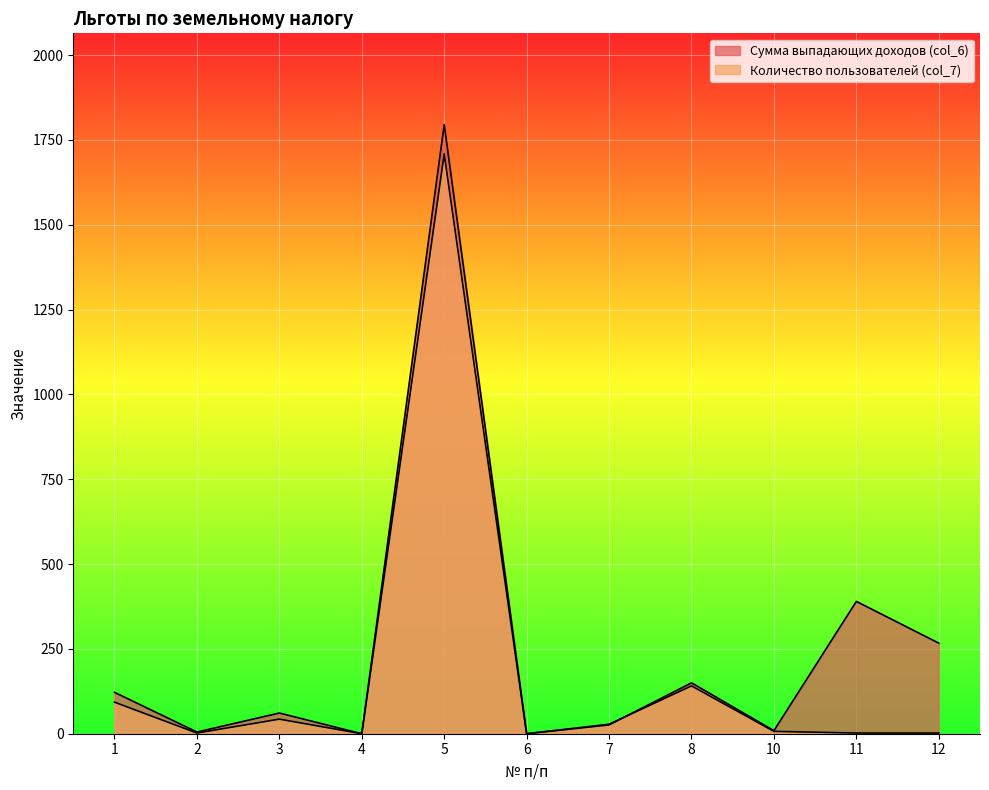

Between 4 and 6, which is larger?

4